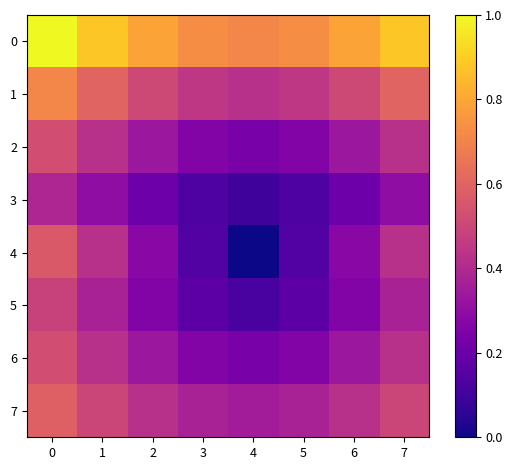

Reading right to left, transcribe all the data shown in this chart.

0: 7=0.9	6=0.8	5=0.7	4=0.7	3=0.7	2=0.8	1=0.9	0=1.0
1: 7=0.6	6=0.5	5=0.4	4=0.4	3=0.4	2=0.5	1=0.6	0=0.7
2: 7=0.4	6=0.3	5=0.3	4=0.2	3=0.3	2=0.3	1=0.4	0=0.5
3: 7=0.3	6=0.2	5=0.1	4=0.1	3=0.1	2=0.2	1=0.3	0=0.4
4: 7=0.4	6=0.3	5=0.1	4=0.0	3=0.1	2=0.3	1=0.4	0=0.6
5: 7=0.4	6=0.3	5=0.2	4=0.1	3=0.2	2=0.3	1=0.4	0=0.5
6: 7=0.4	6=0.3	5=0.3	4=0.2	3=0.3	2=0.3	1=0.4	0=0.5
7: 7=0.5	6=0.4	5=0.4	4=0.4	3=0.4	2=0.4	1=0.5	0=0.6